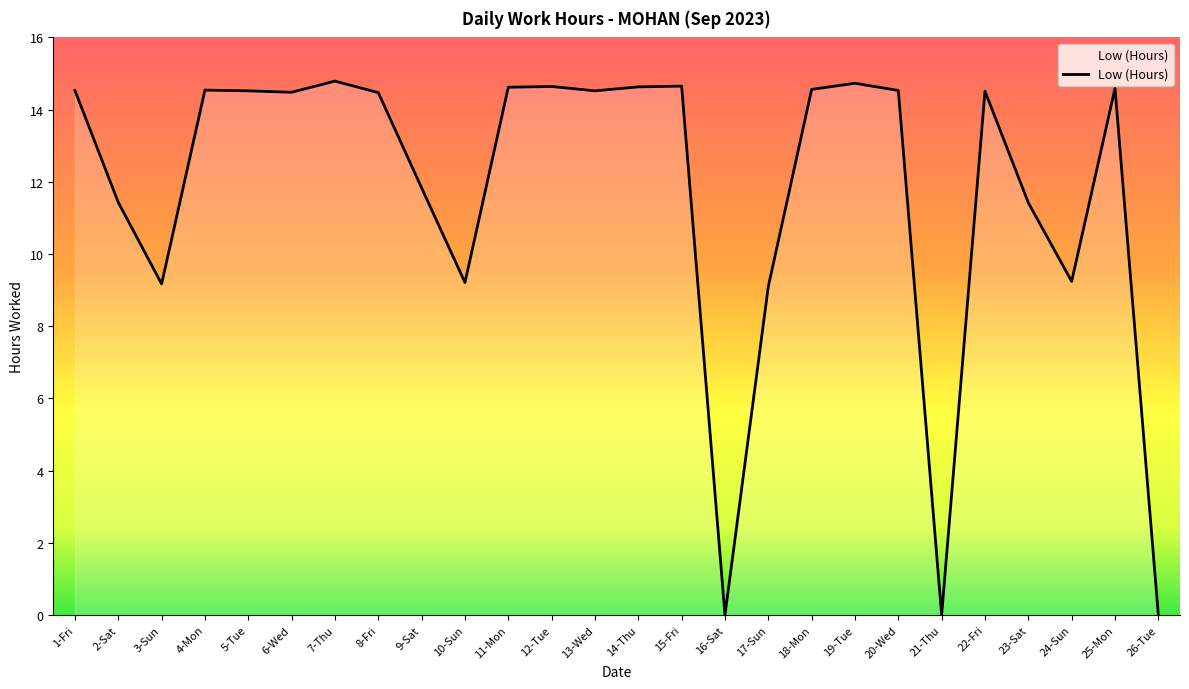

What is the average value?

11.7